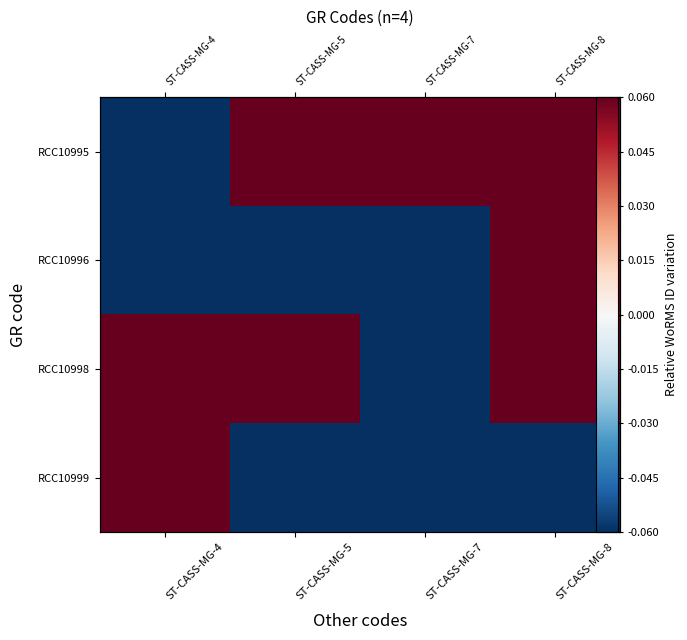

What is the spread (max minus min) of values at ST-CASS-MG-8?

5.9